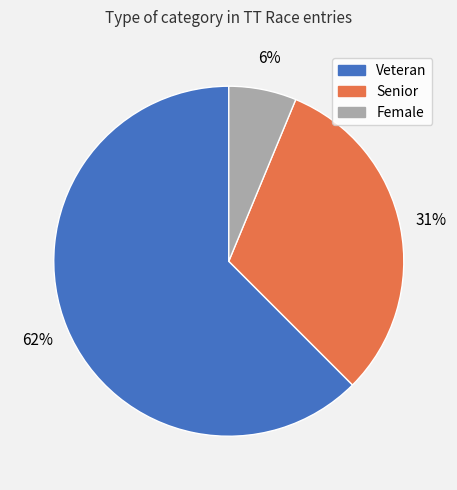

True or false: Veteran accounts for 77% of the total.

False